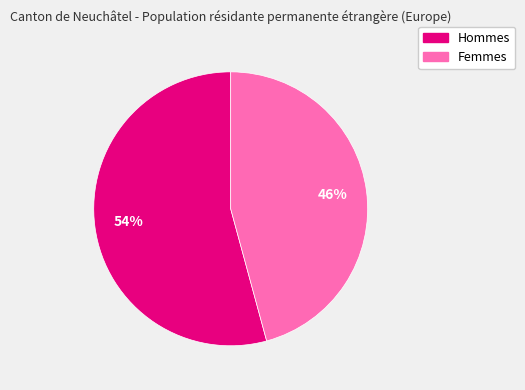

Combined, do Femmes and Hommes account for over 50%?

Yes